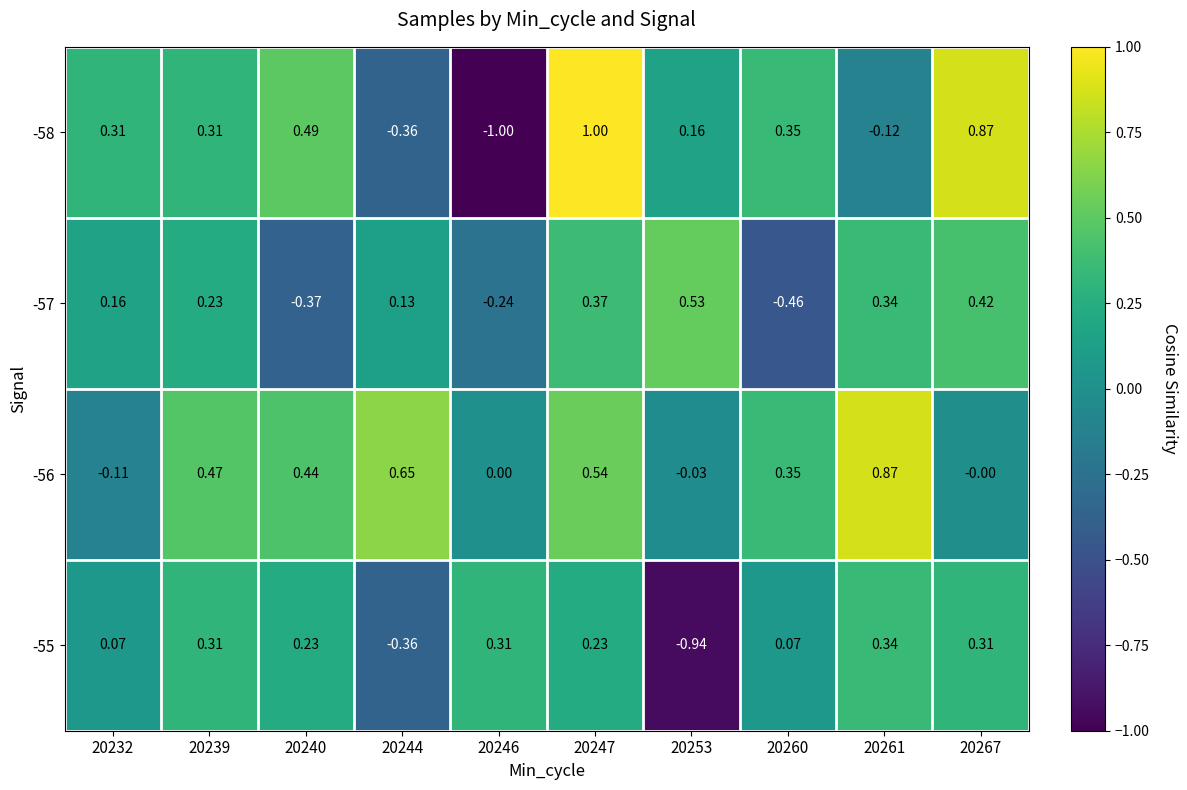

Is the value of -57 at 20244 greater than the value of -56 at 20267?

Yes